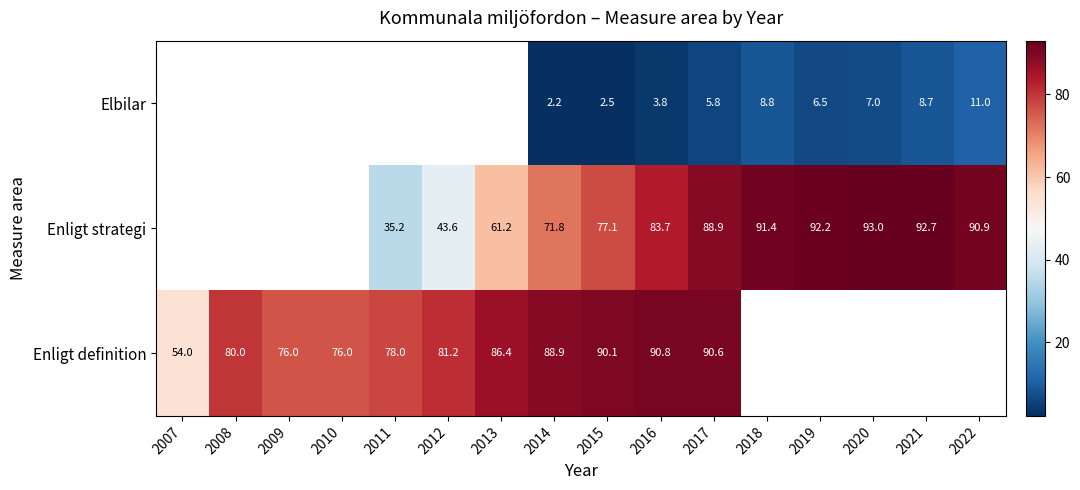

How many data points does each series have?

16